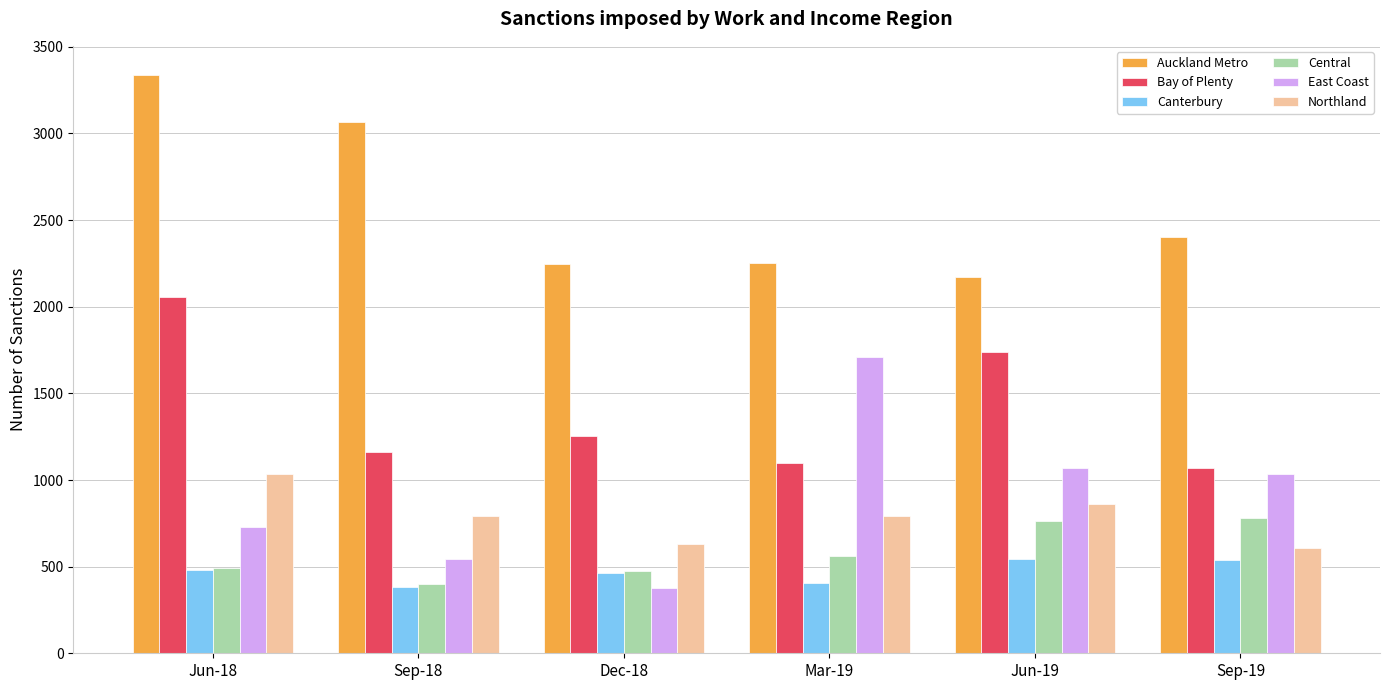

What is the label of the 5th bar from the left?

Jun-19